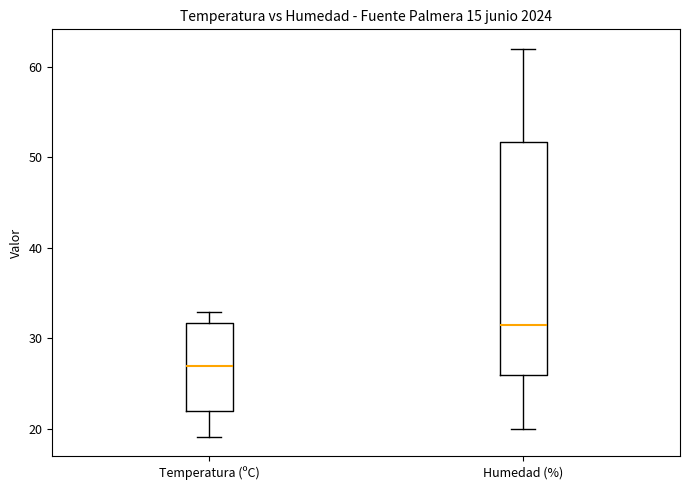

Which box's median line is the highest?

Humedad (%)